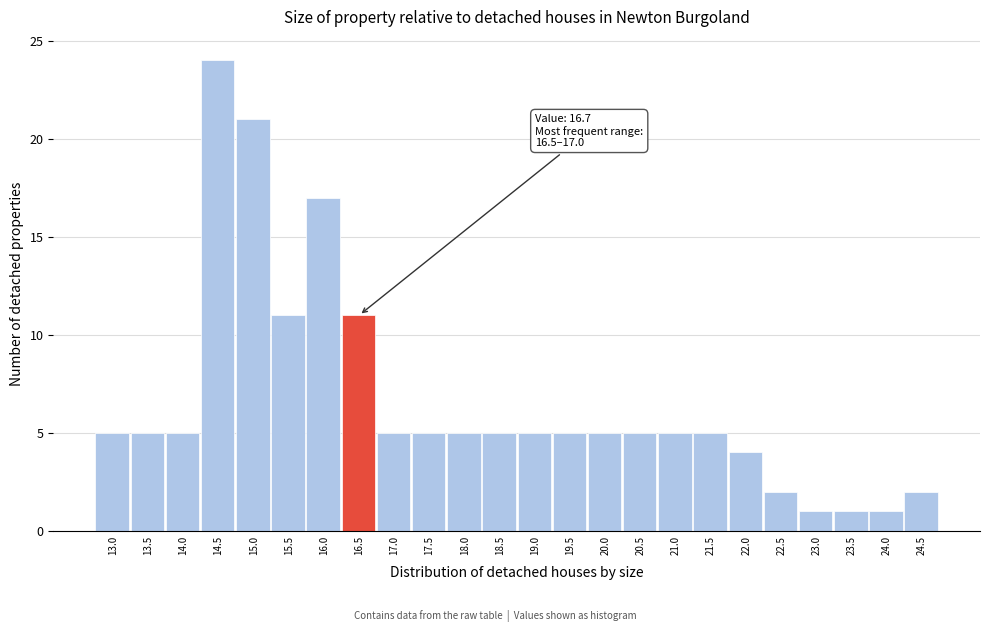

Reading left to right, transcribe all the data shown in this chart.

5	5	5	24	21	11	17	11	5	5	5	5	5	5	5	5	5	5	4	2	1	1	1	2